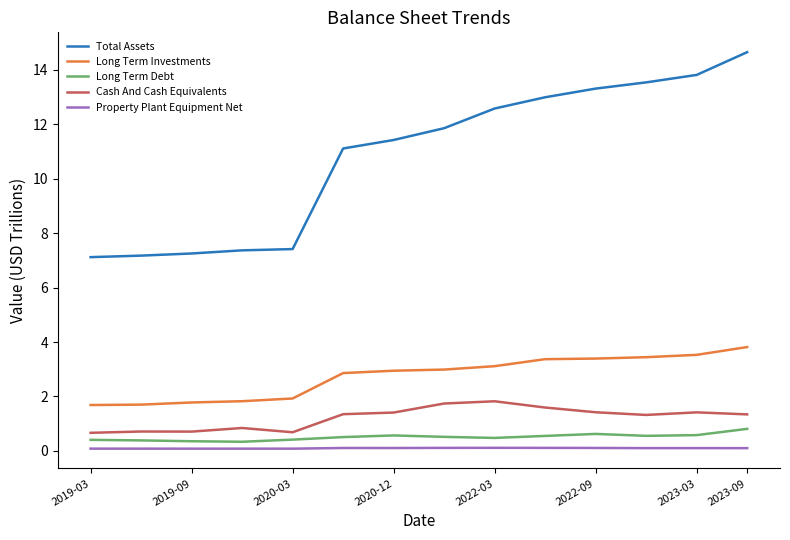

List the series in order of their peak value, highest first.

Total Assets, Long Term Investments, Cash And Cash Equivalents, Long Term Debt, Property Plant Equipment Net